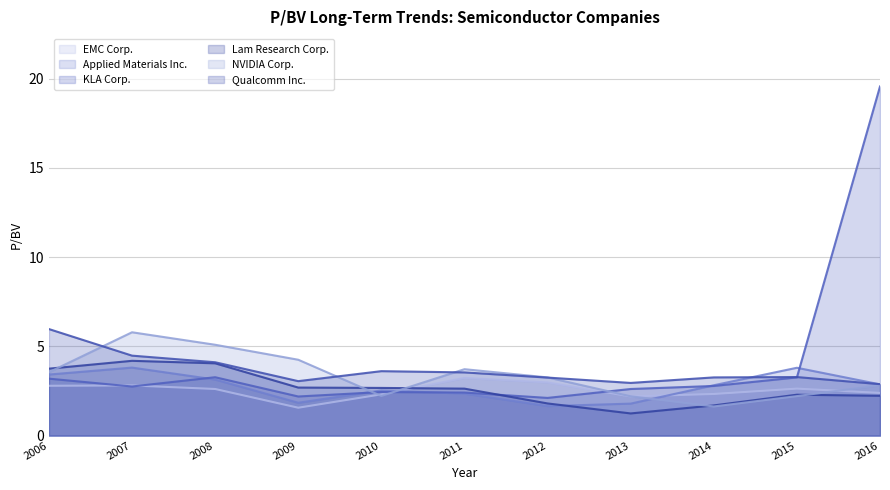

What is the approximate value of NVIDIA Corp. at 2011?

3.7